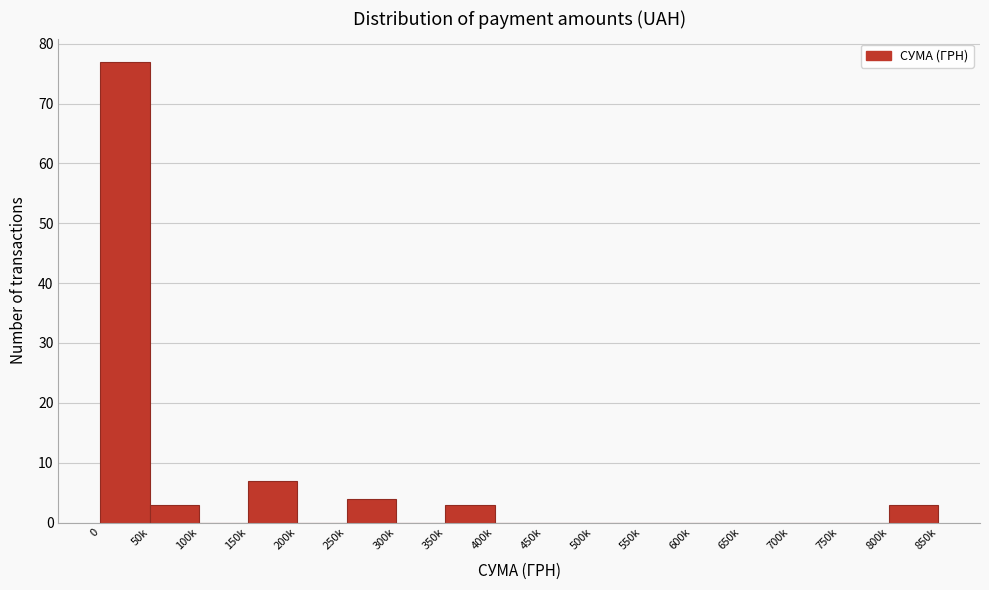

Reading left to right, transcribe all the data shown in this chart.

0=77	50k=3	100k=0	150k=7	200k=0	250k=4	300k=0	350k=3	400k=0	450k=0	500k=0	550k=0	600k=0	650k=0	700k=0	750k=0	800k=3